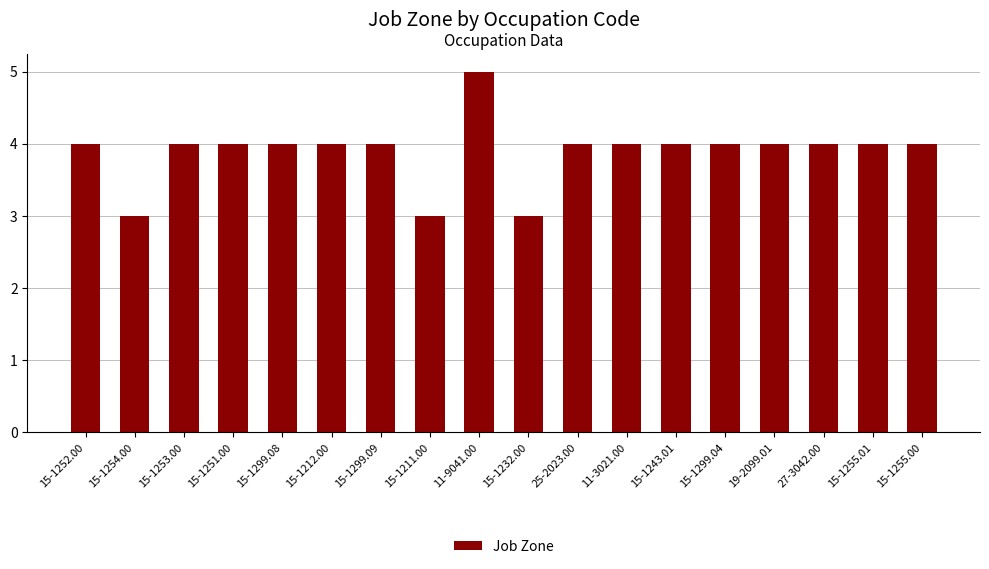

Reading right to left, transcribe all the data shown in this chart.

4	4	4	4	4	4	4	4	3	5	3	4	4	4	4	4	3	4